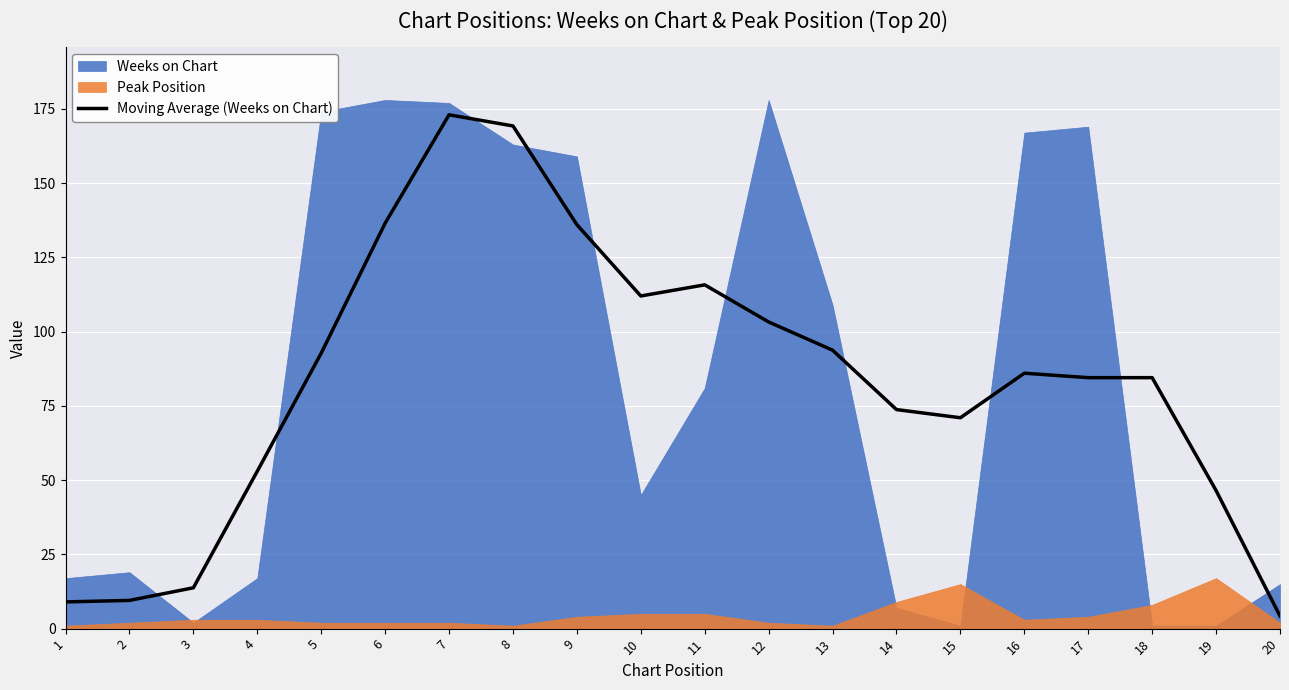

At which category does the chart reach its minimum across all series?

20